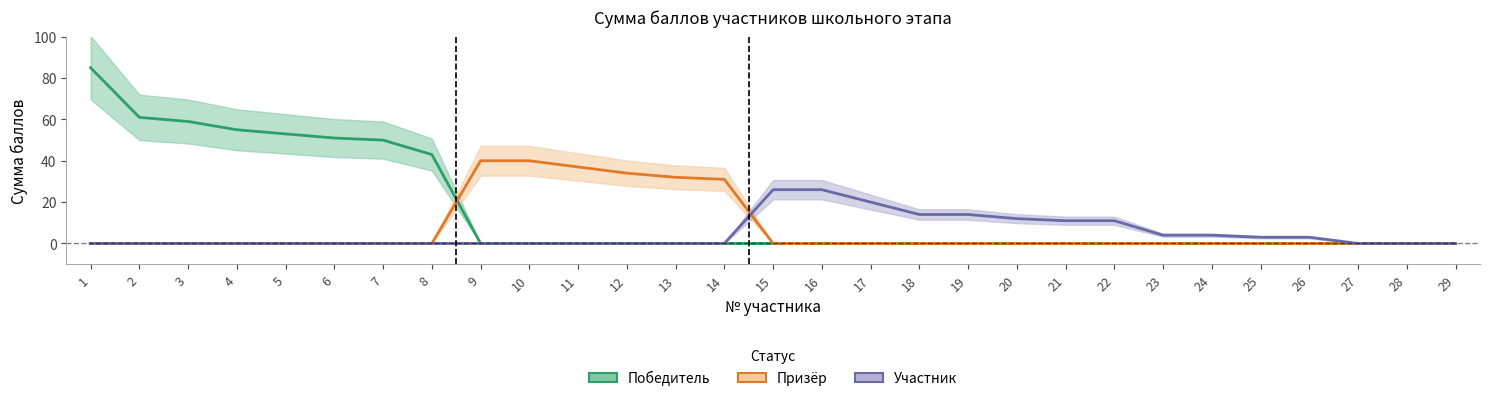

How many categories are shown in the chart?

29